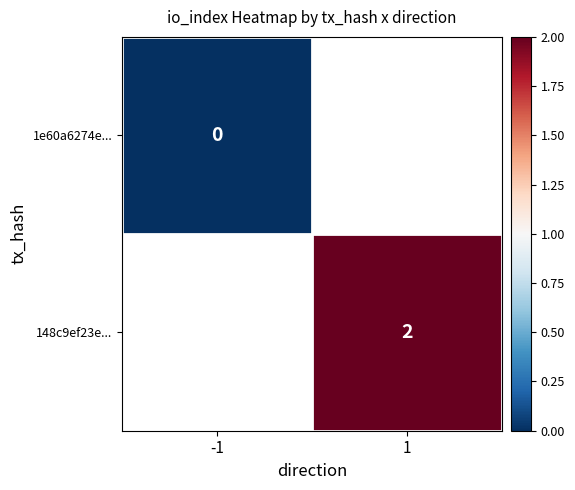

The value of 148c9ef23e... at 1 is 2. True or false?

True